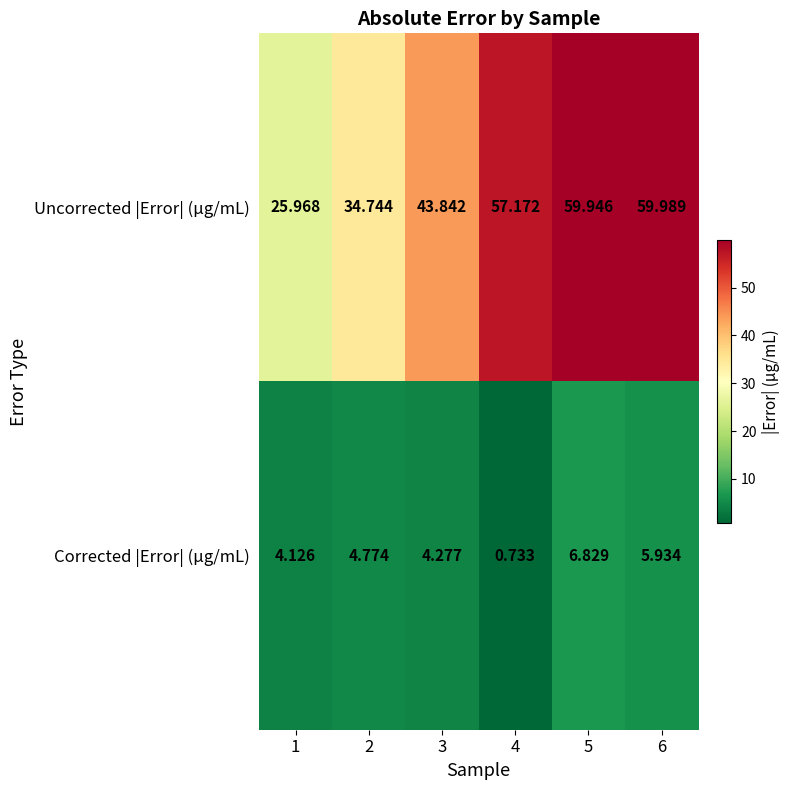

Which series has the largest total across all categories?

Uncorrected |Error| (μg/mL)